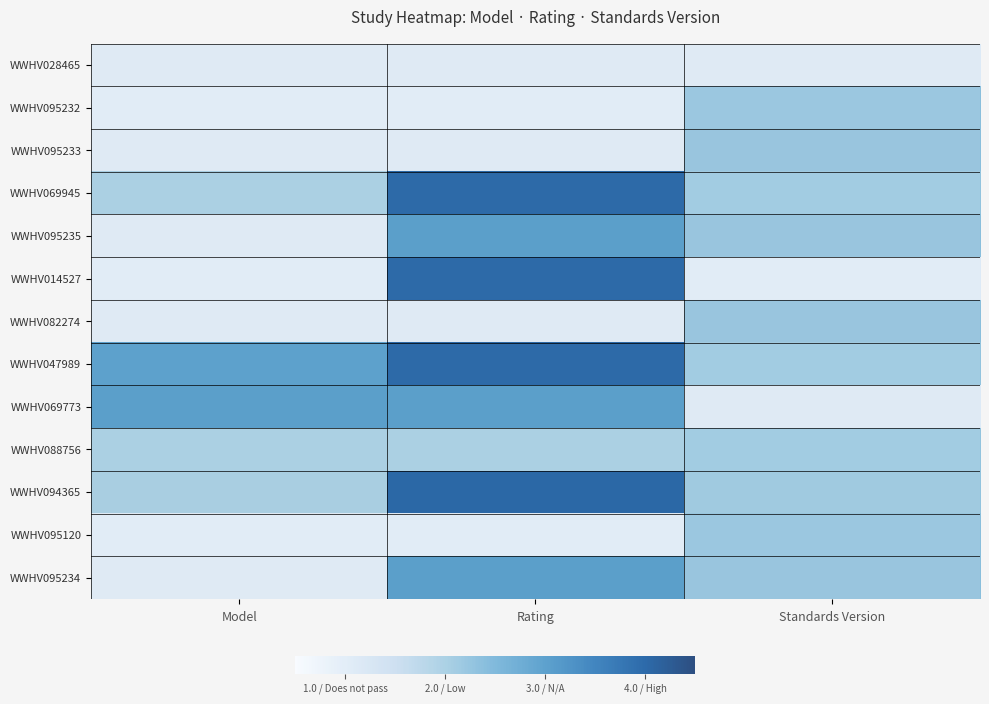

What is the highest value of the WWHV069773 series?

3.0